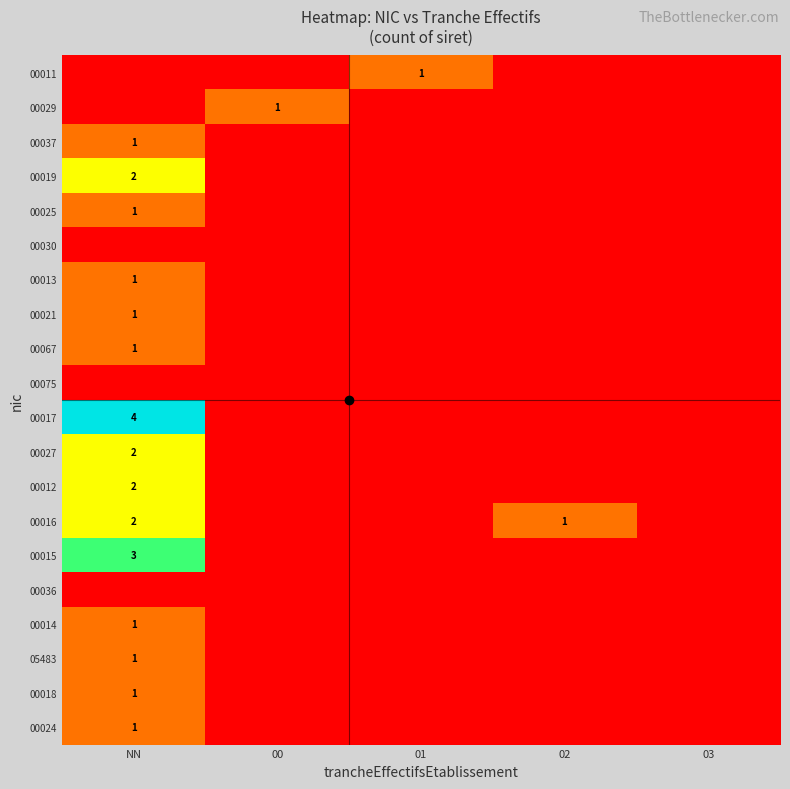

At how many categories does at least one series exceed 1?

1